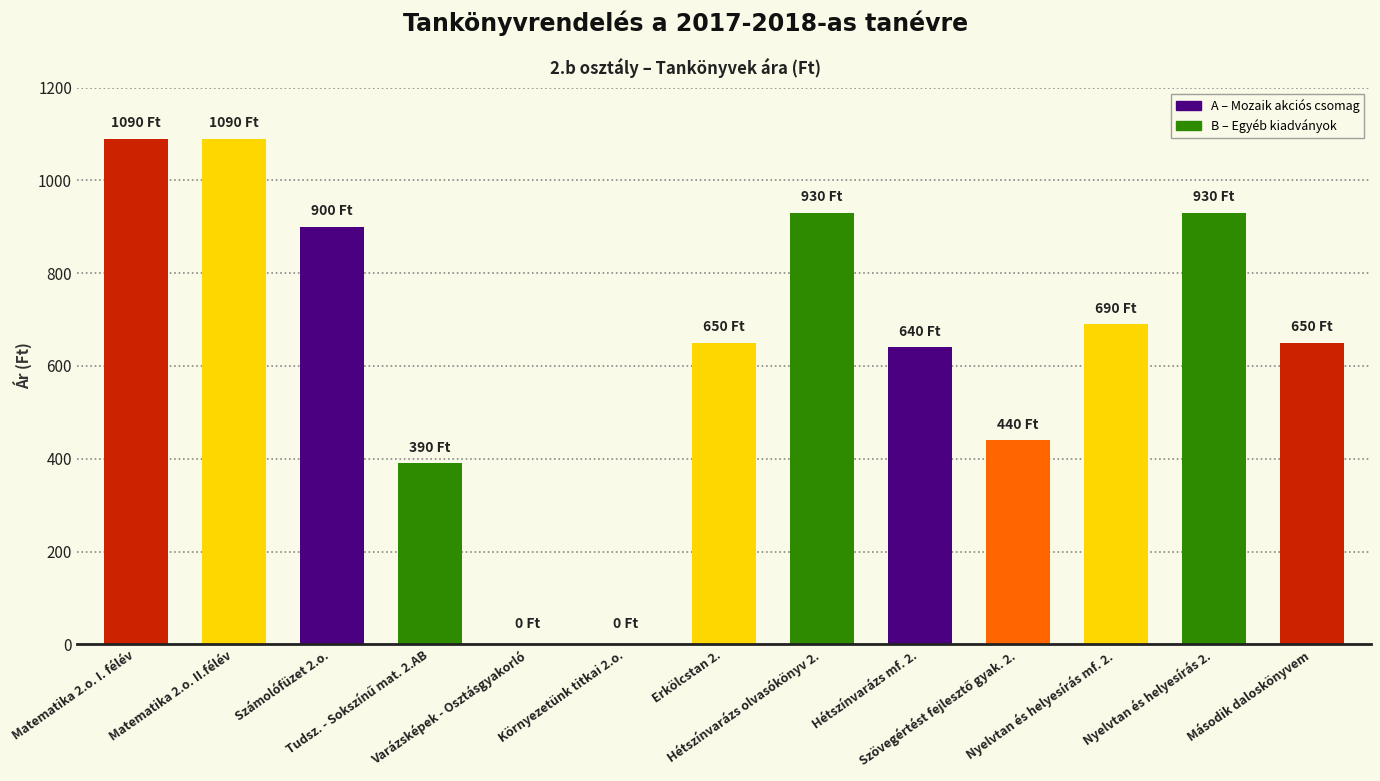

At which label does the data first exceed 650?

Matematika 2.o. I. félév